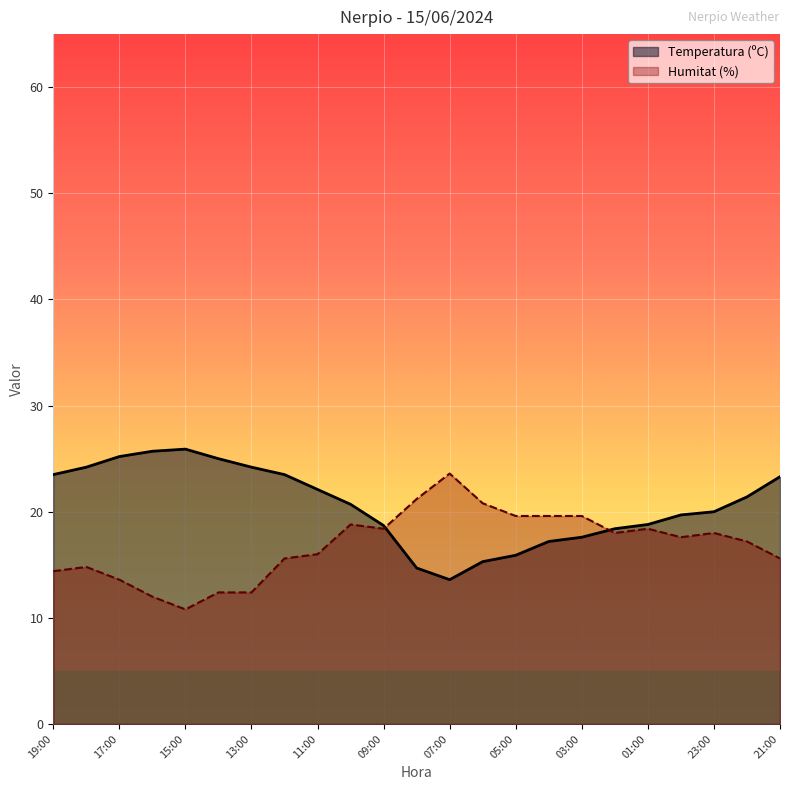

Rank the series by their average value, from lowest to highest.

Humitat (%), Temperatura (ºC)